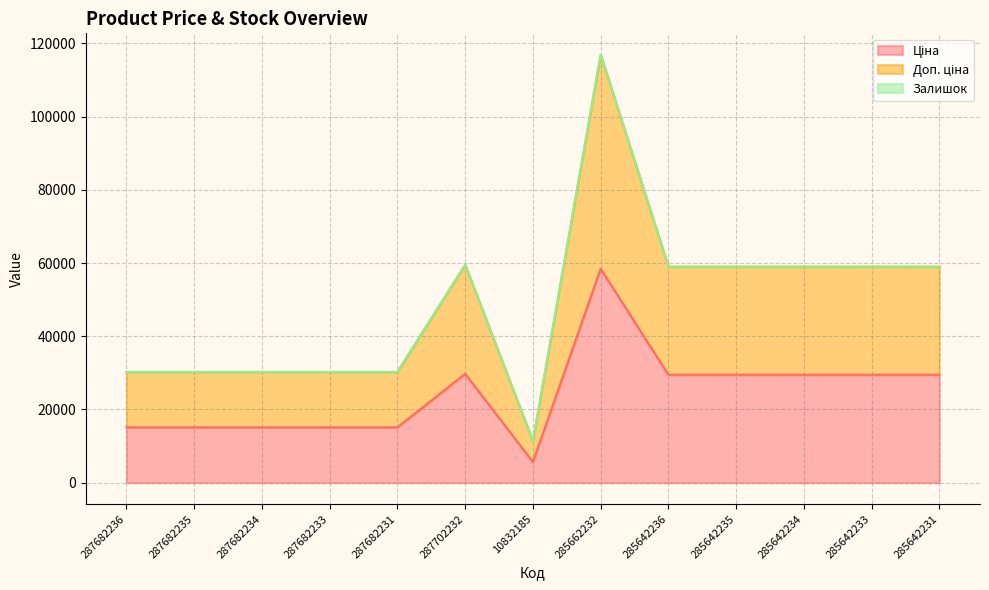

At which label is Ціна closest to 32050?

287702232